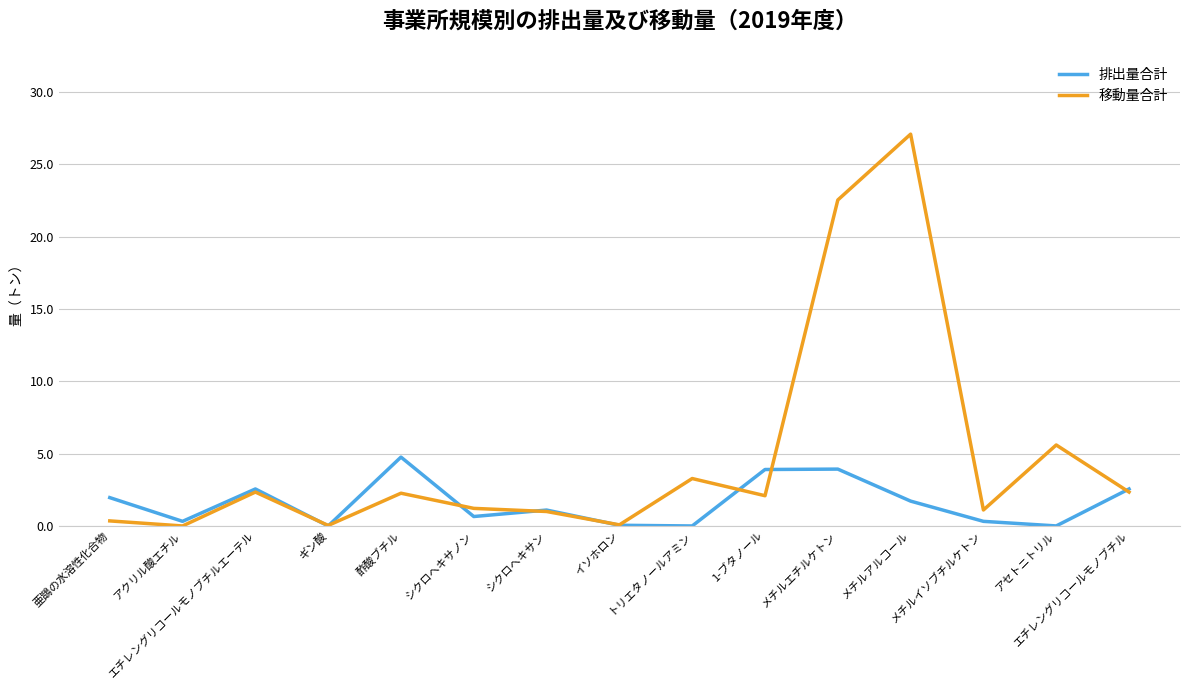

Which series has the largest range (max minus min)?

移動量合計